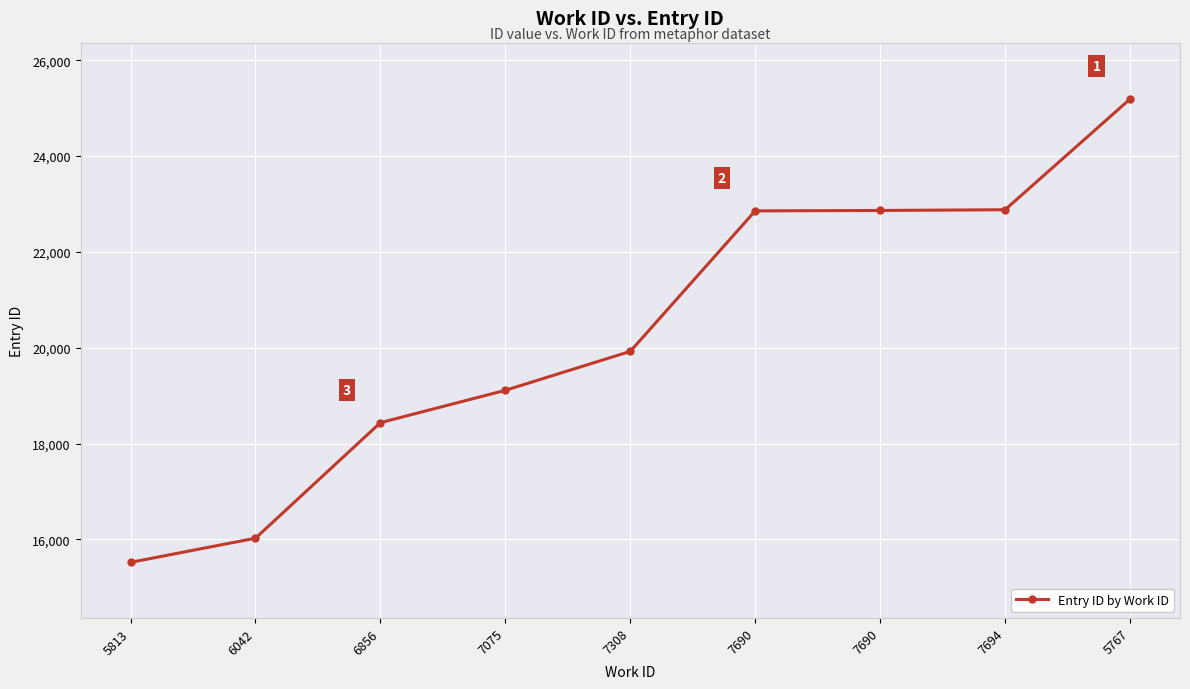

Reading right to left, transcribe all the data shown in this chart.

25190	22880	22865	22856	19924	19112	18437	16026	15522